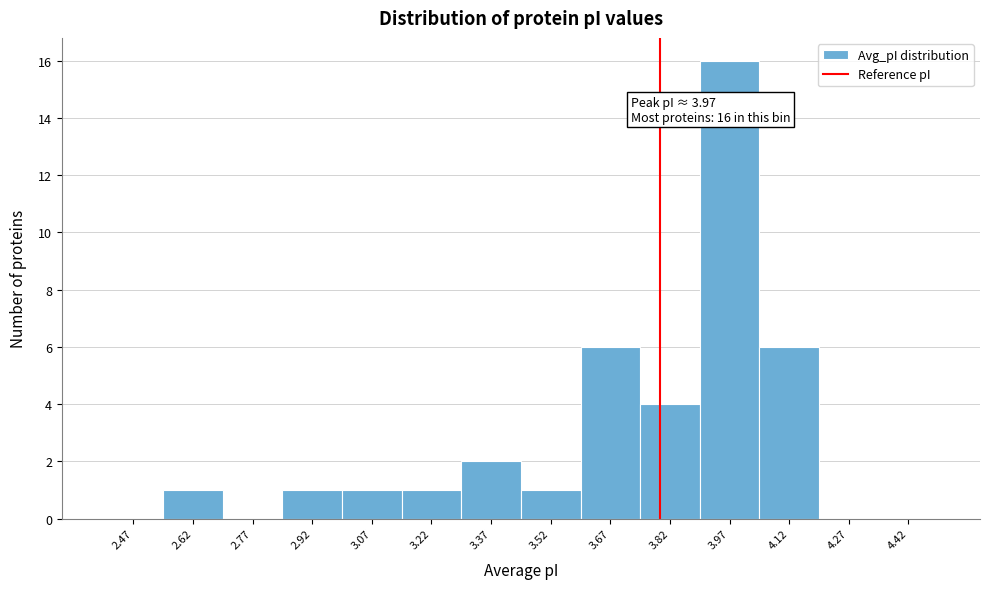

Over which range of the x-axis is the bar tallest?

3.90 to 4.05